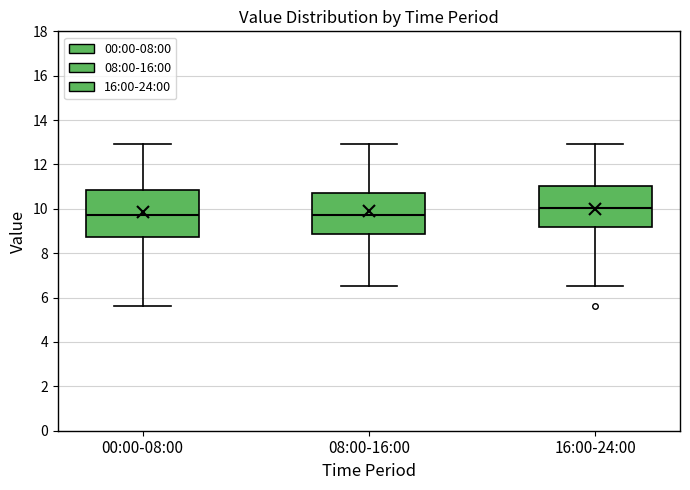

Reading left to right, transcribe this box plot: for each box, give where its median line is, the range the box spans, and where its two whiskers end, as read against the y-axis. The values are not printed on the chart, so give them approximately, as read against the axis.

00:00-08:00: median 9.8, box 8.8 to 10.8, whiskers 5.6 to 13.0
08:00-16:00: median 9.8, box 8.8 to 10.6, whiskers 6.6 to 13.0
16:00-24:00: median 10.0, box 9.2 to 11.0, whiskers 6.6 to 13.0